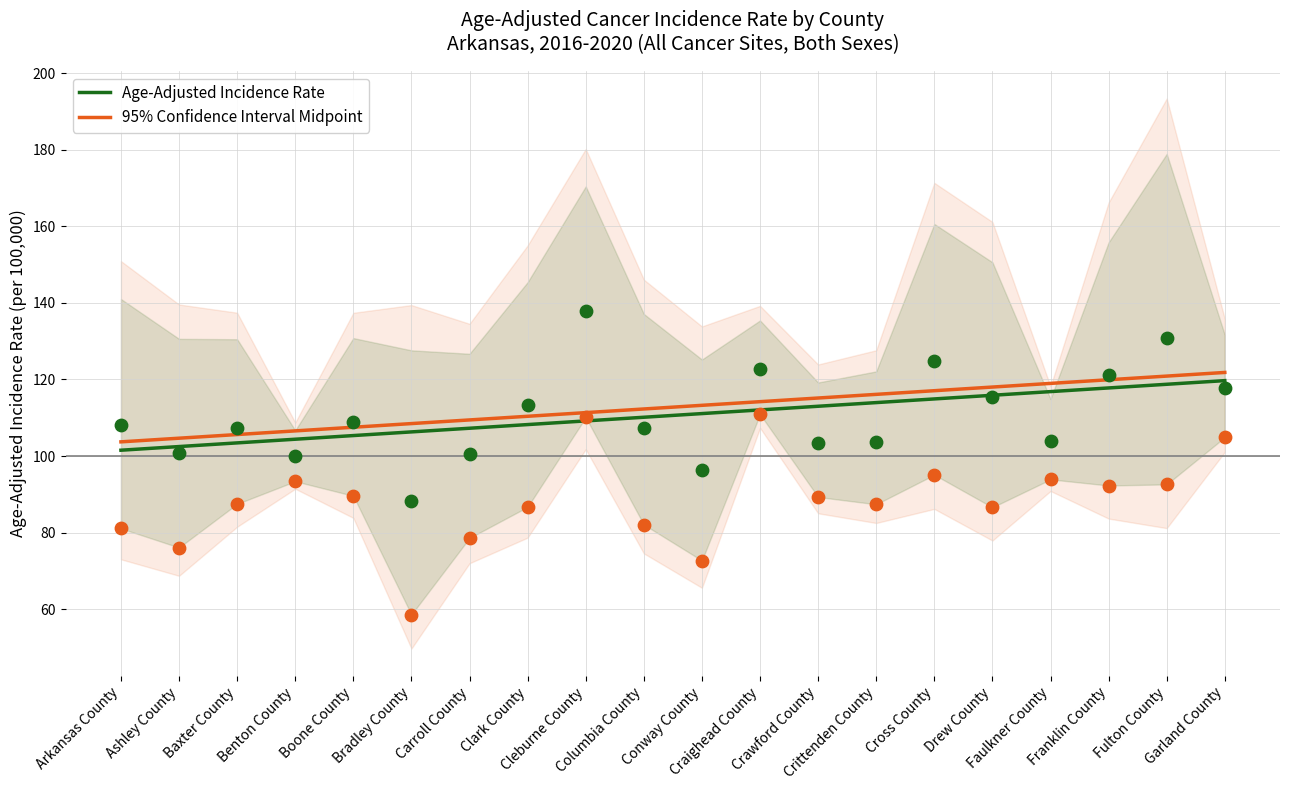

What are all the series names shown in the legend?

Age-Adjusted Incidence Rate, 95% Confidence Interval Midpoint